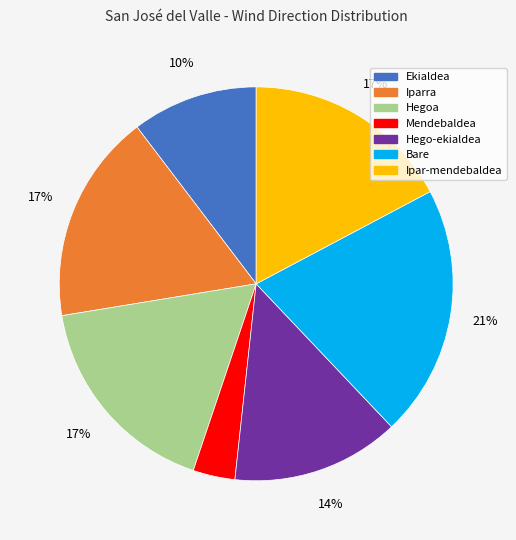

Which slice is the smallest?

Mendebaldea